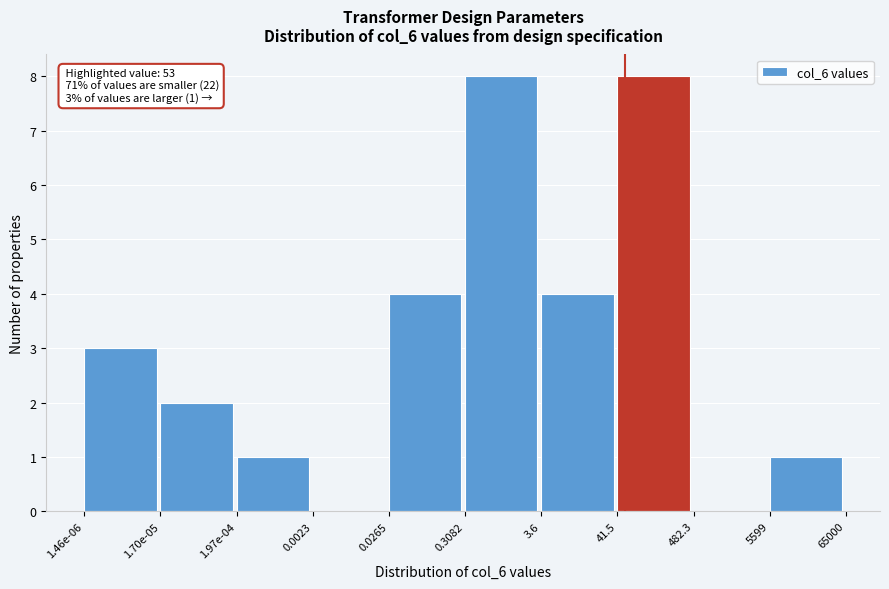

Reading left to right, extract all data points from this chart.

1.46e-06=3	1.70e-05=2	1.97e-04=1	0.0023=0	0.0265=4	0.3082=8	3.6=4	41.5=8	482.3=0	5599=1